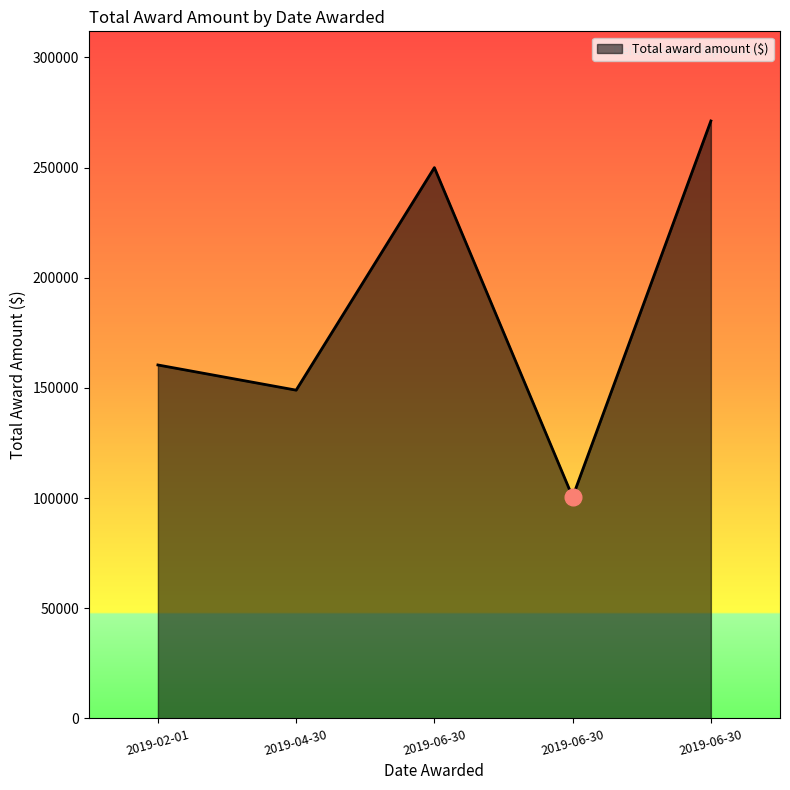

Does the chart have visible grid lines?

No